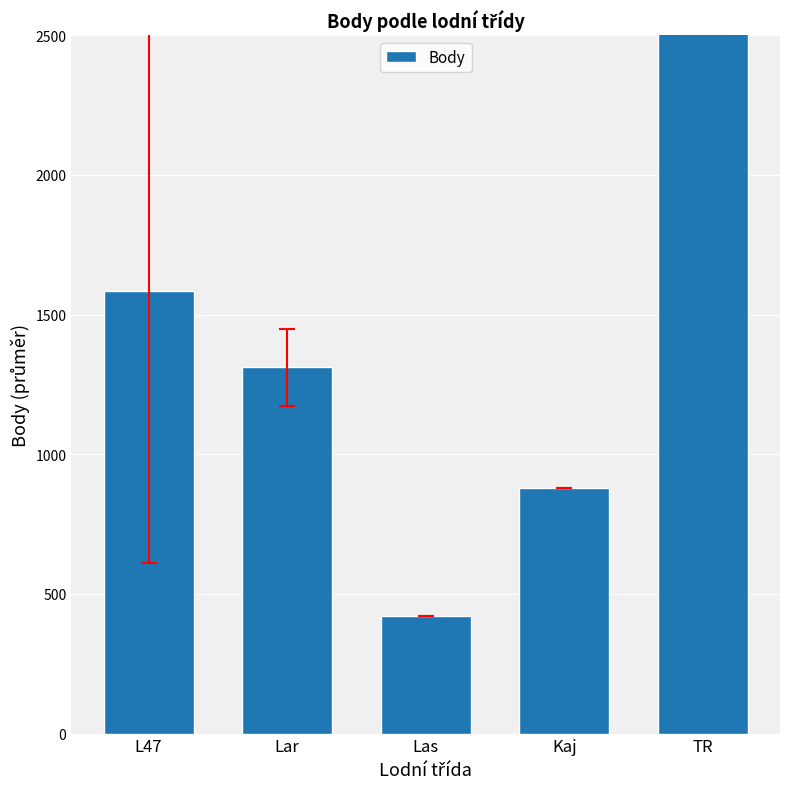

Reading left to right, extract all data points from this chart.

L47=1584.3	Lar=1311.0	Las=420.0	Kaj=881.0	TR=2812.0